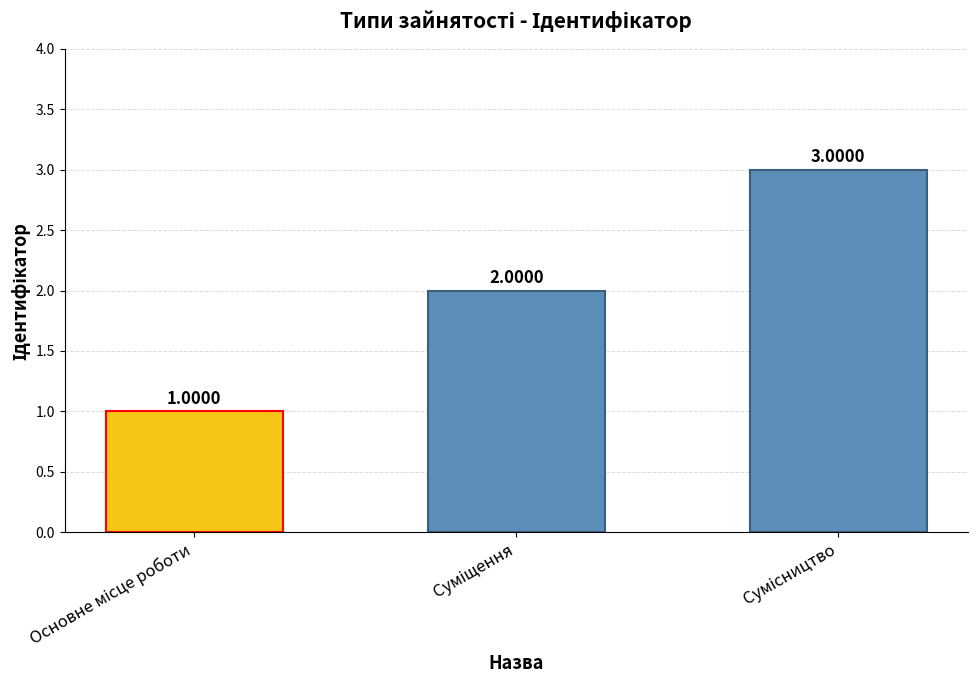

What is the sum of all values?

6